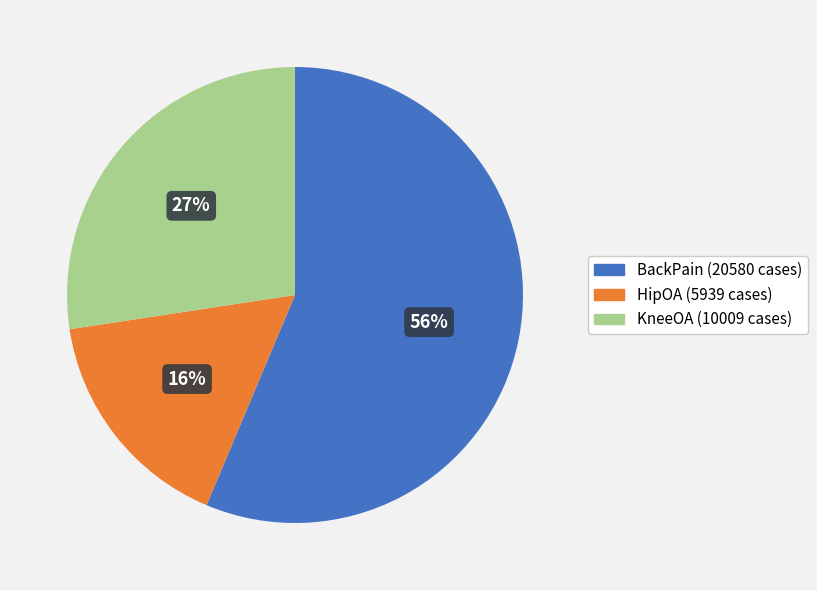

How many segments does this pie chart have?

3